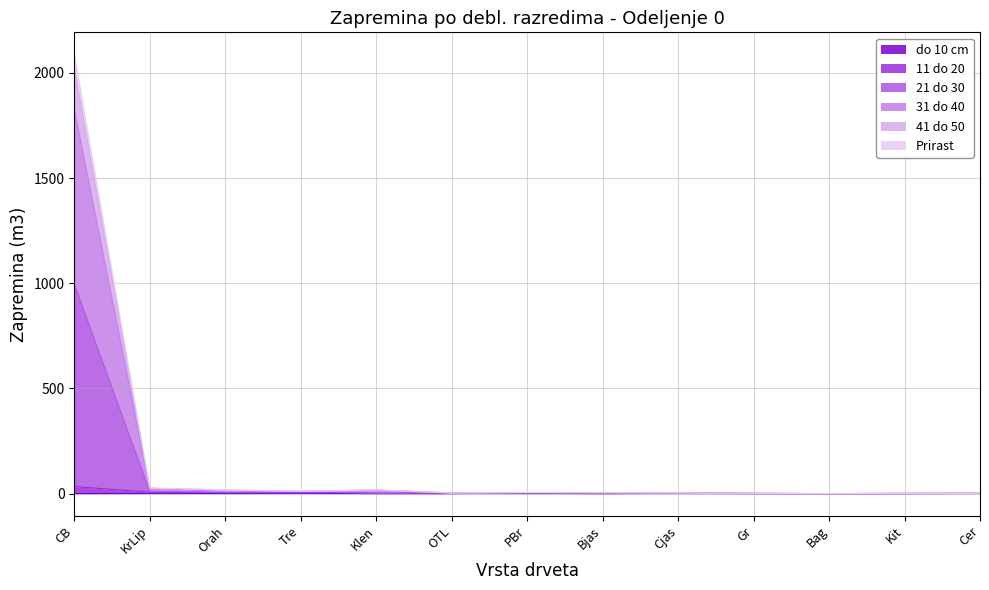

What is the difference between the 41 do 50 values at Bjas and Cjas?

0.9